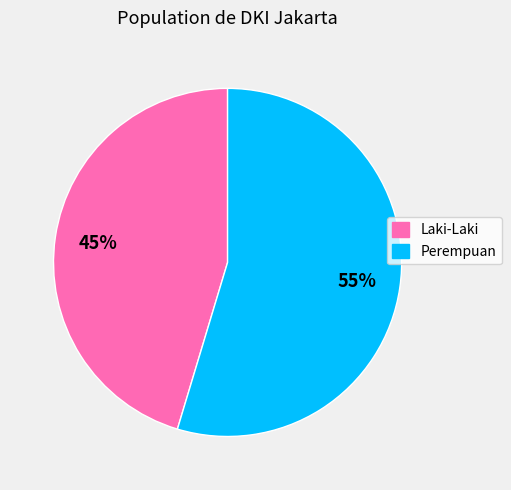

To the nearest percent, what is the average slice percentage?

50%